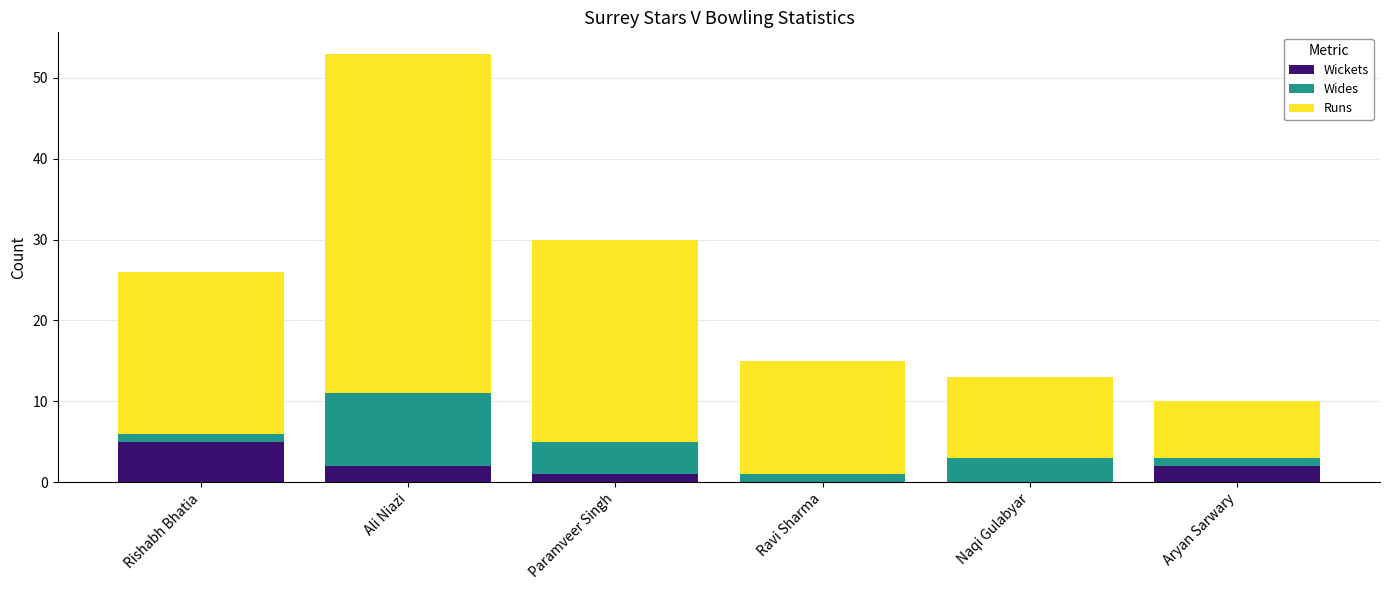

Is it true that Wickets equals 2 at Ali Niazi?

True